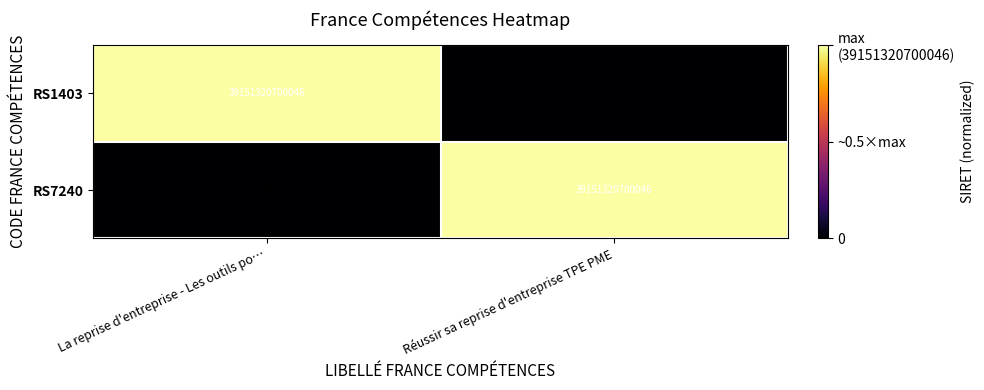

How many series are shown in this chart?

2